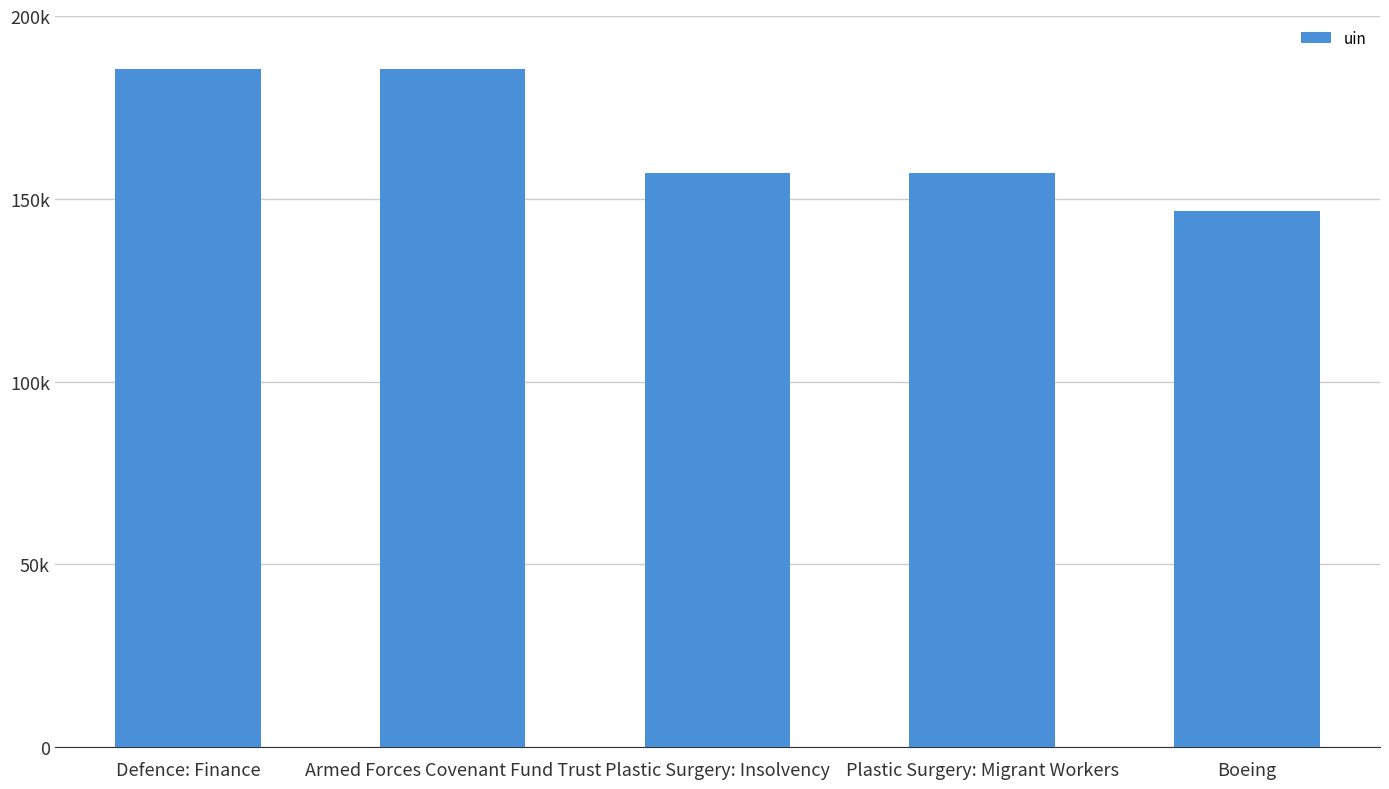

Reading left to right, what are all the values shown in this chart?

185543	185544	157072	157073	146780